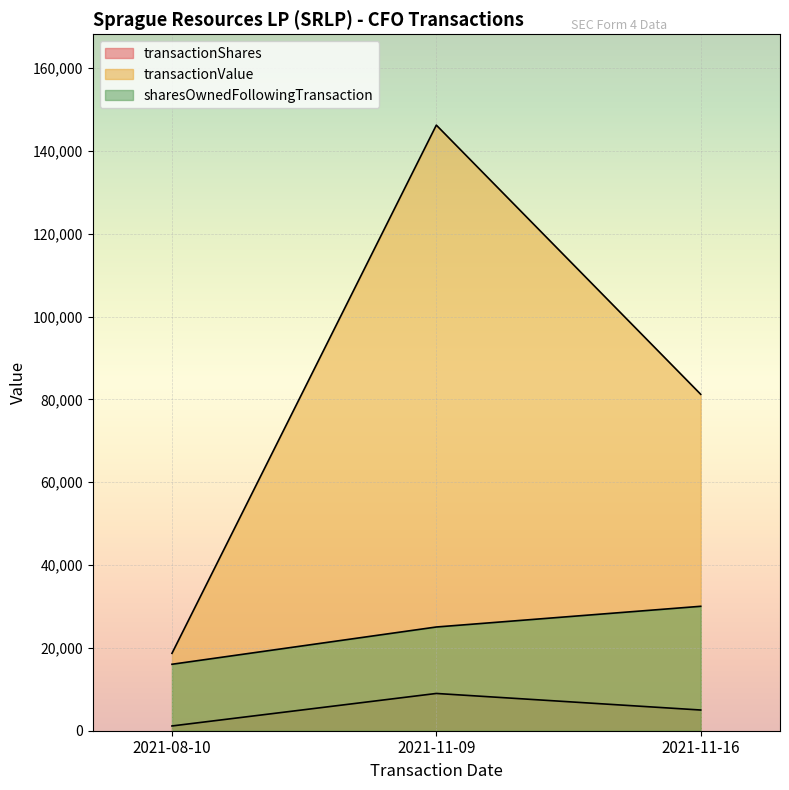

Count the number of categories in the chart.

3